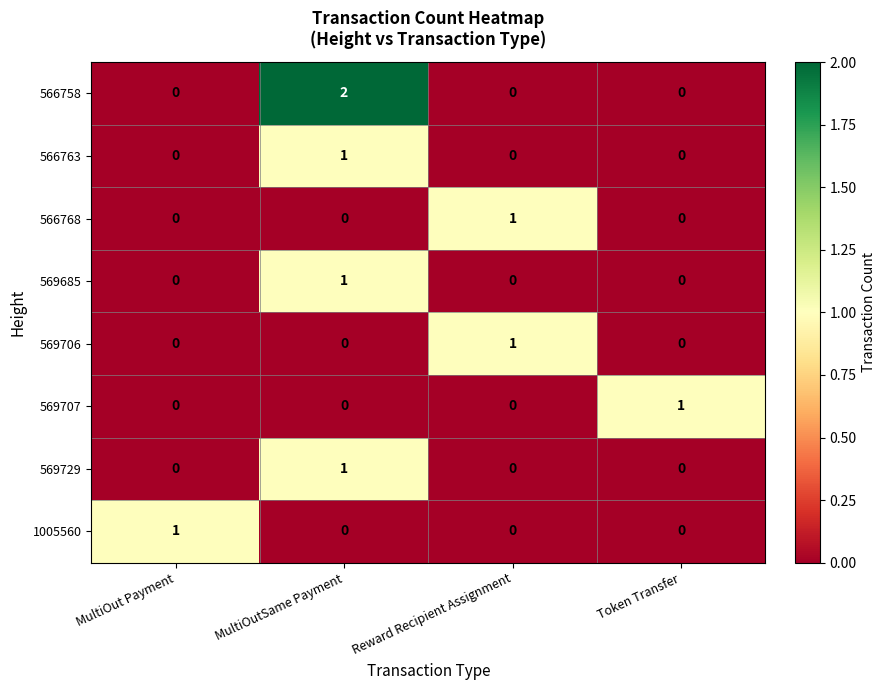

How many data points in 569685 are above 0?

1